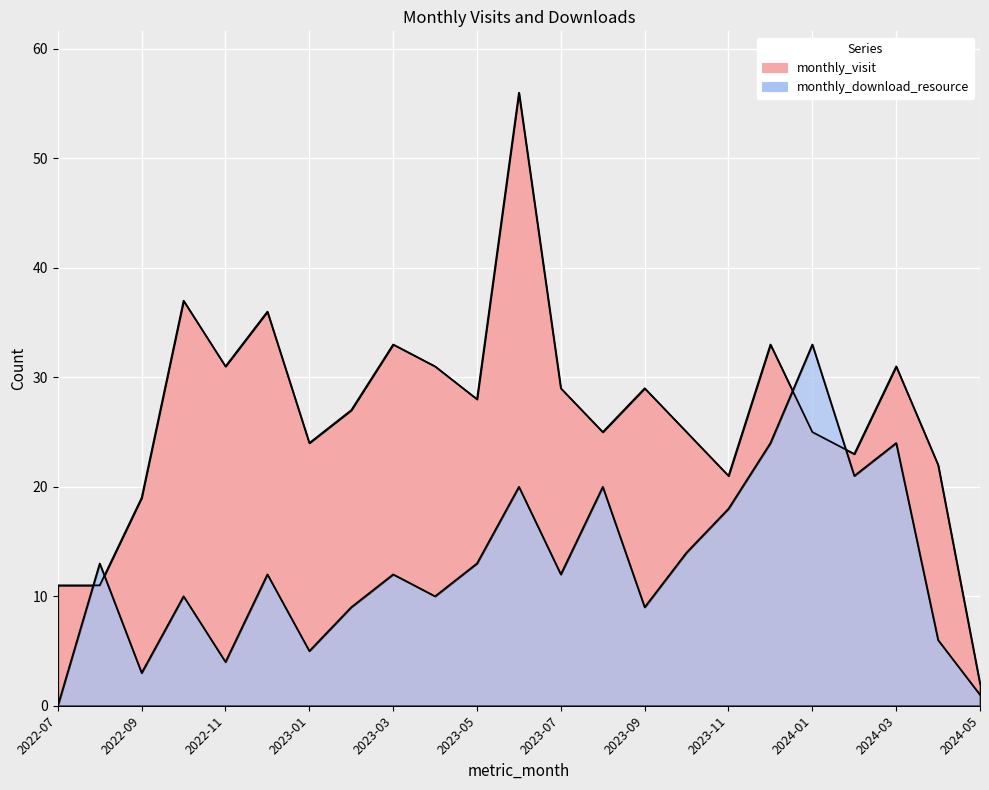

What position from the left is 2023-04?

10